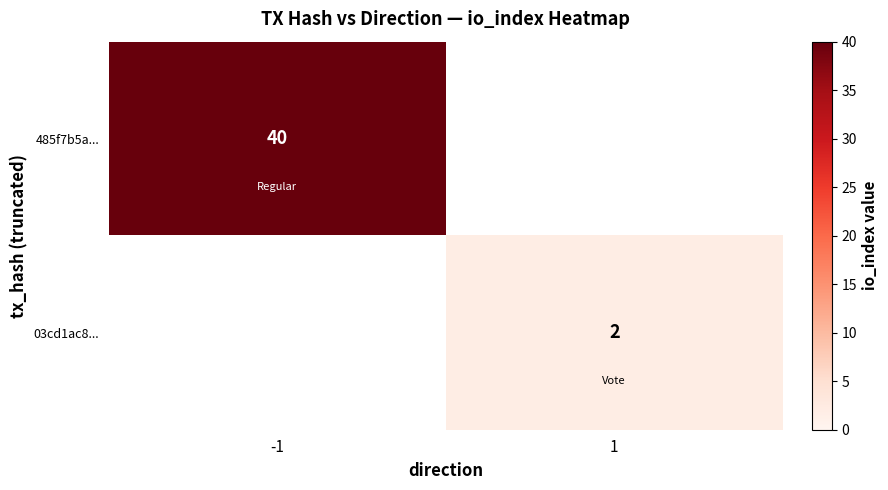

The 03cd1ac8... series shows 2 at 1. True or false?

True